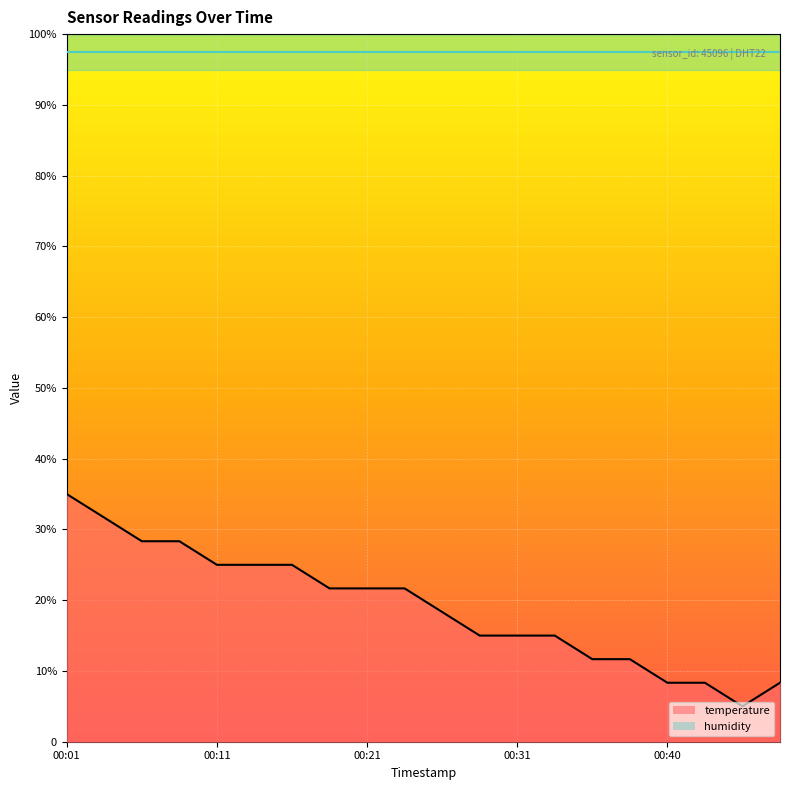

What is the change in value from 00:04 to 00:38?

-20.0